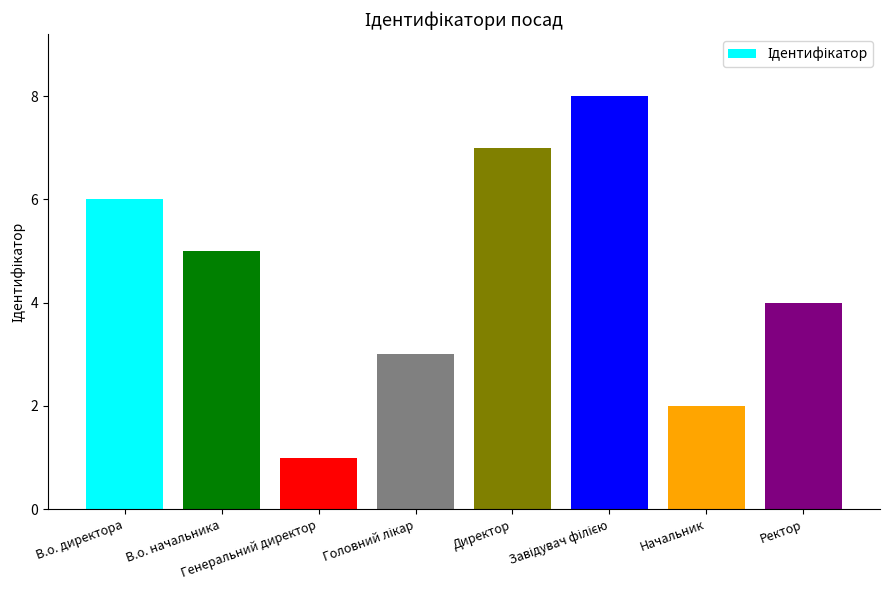

What is the difference between the maximum and minimum values?

7